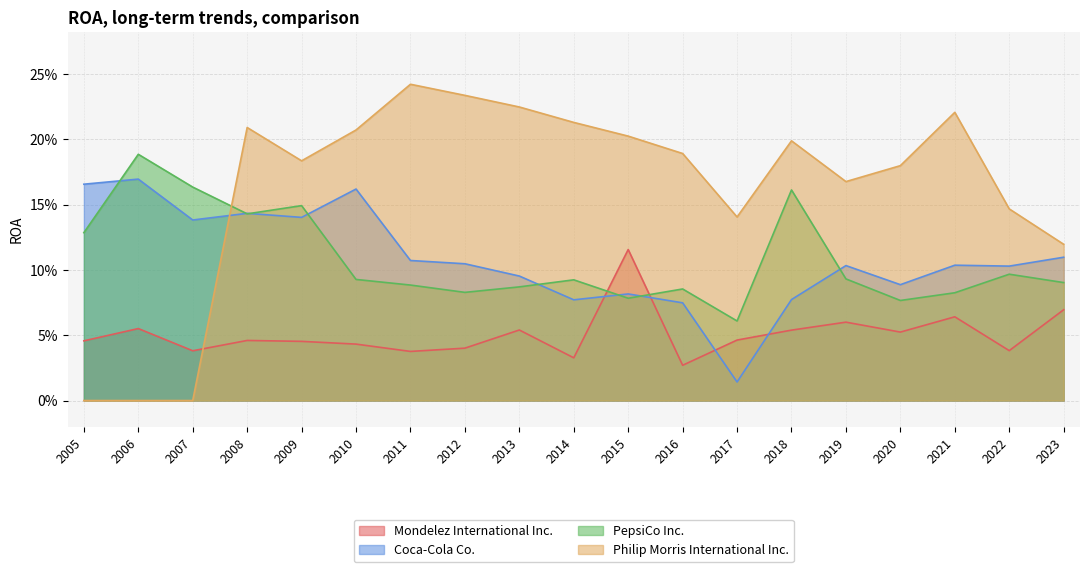

At which label is Coca-Cola Co. closest to 0?

2017